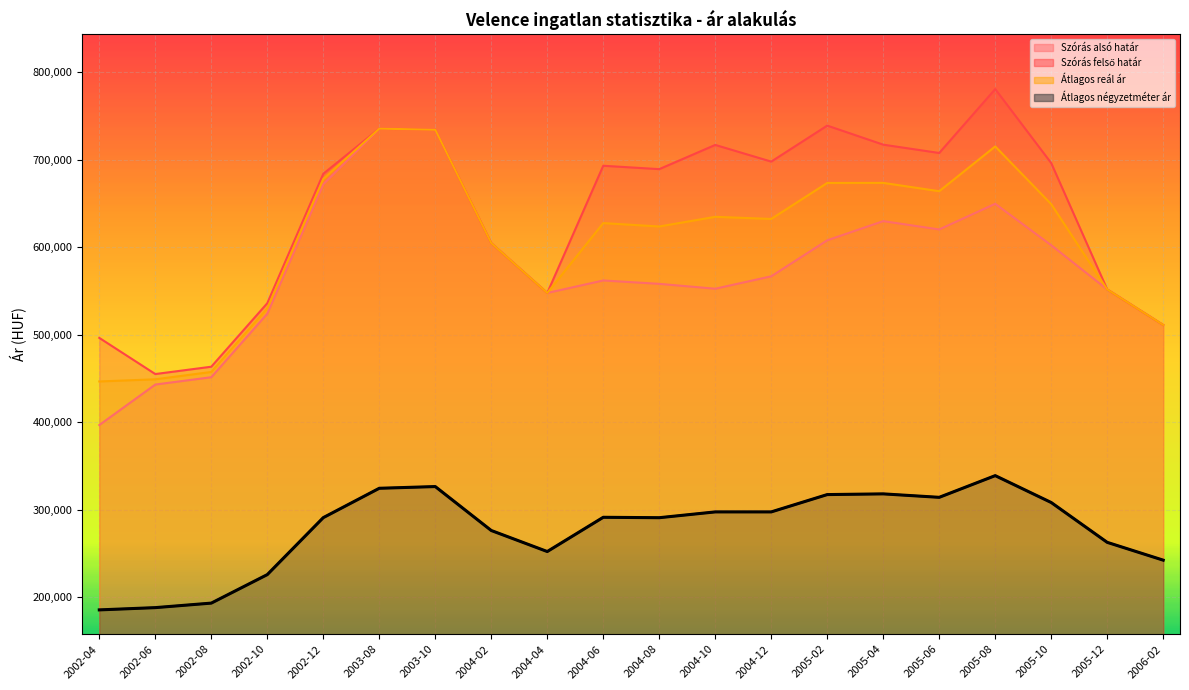

Which series has the widest spread of values?

Szórás alsó határ